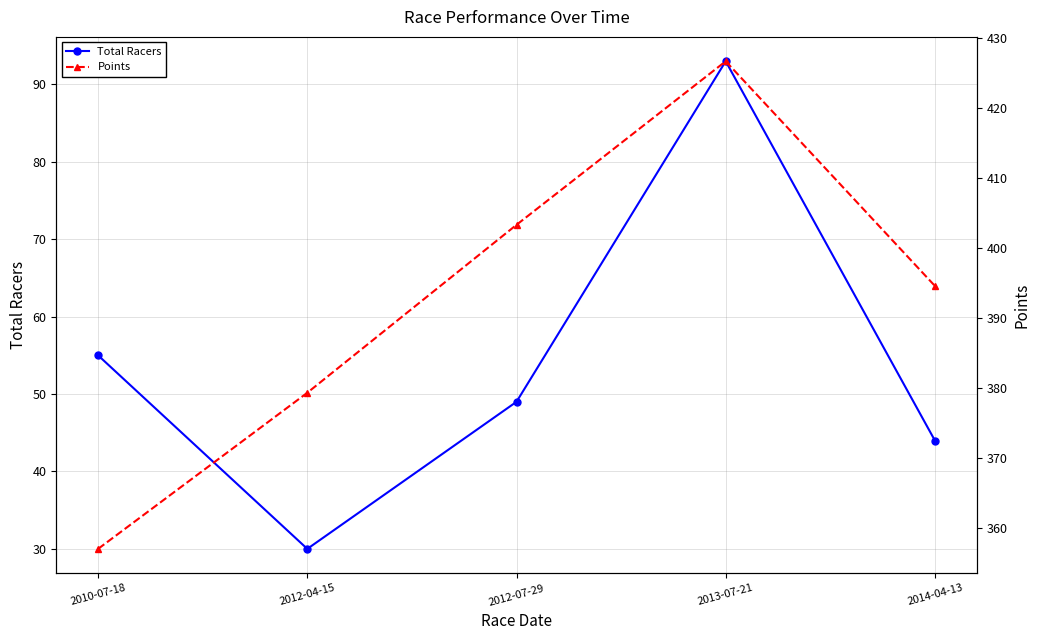

What is the total value across all series at 2012-04-15?

409.3